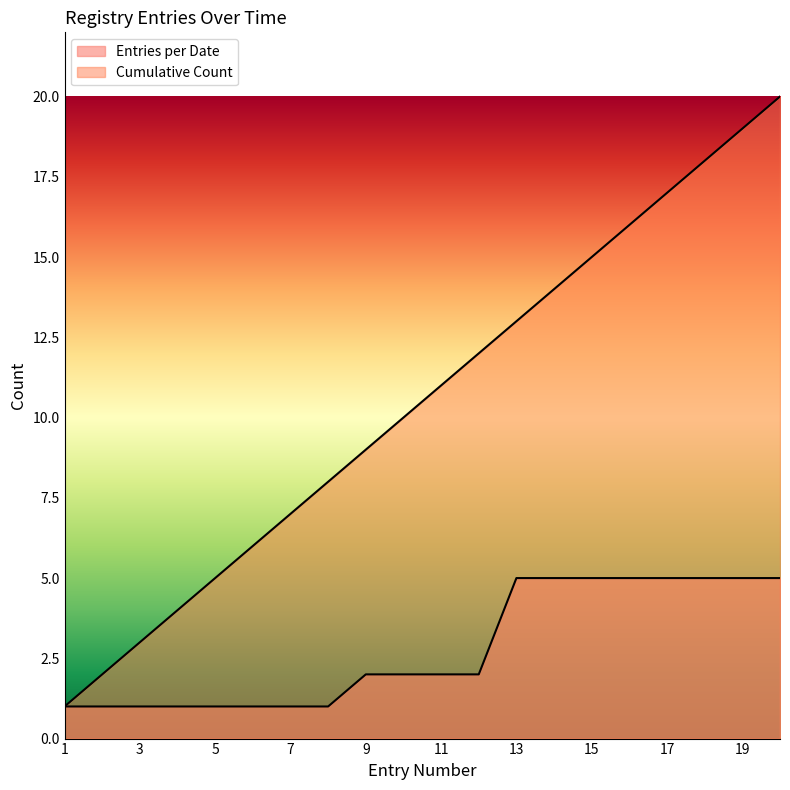

Rank the series by their maximum value, from lowest to highest.

Entries per Date, Cumulative Count